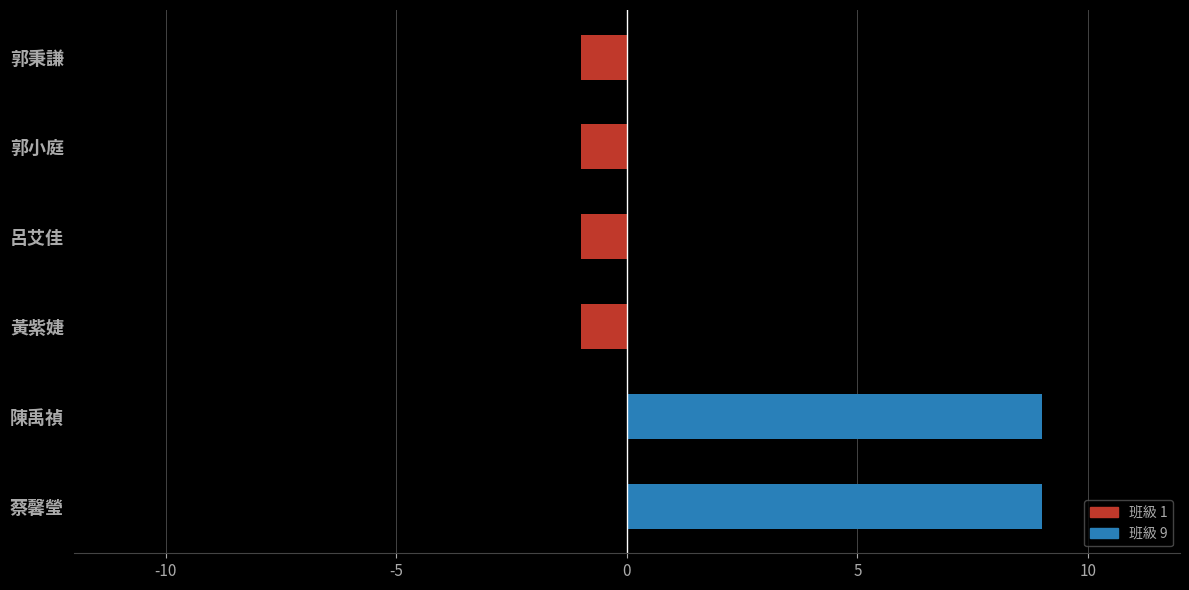

Is it true that the value at 蔡馨瑩 is 5?

False